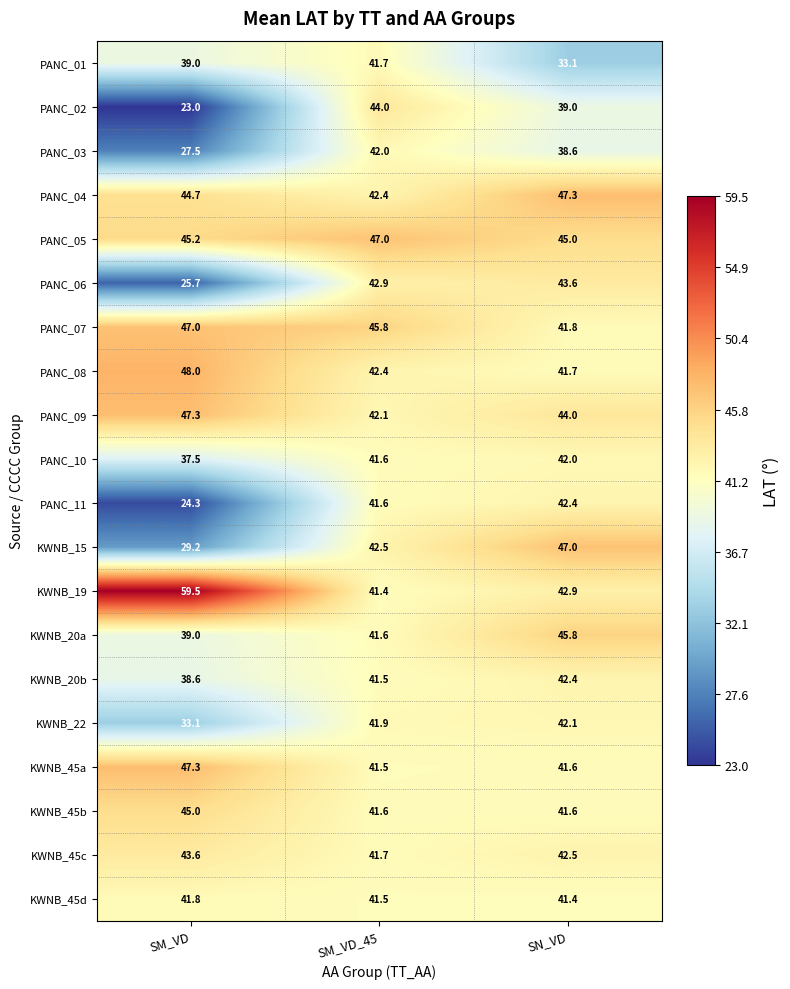

At which category does the chart reach its minimum across all series?

SM_VD